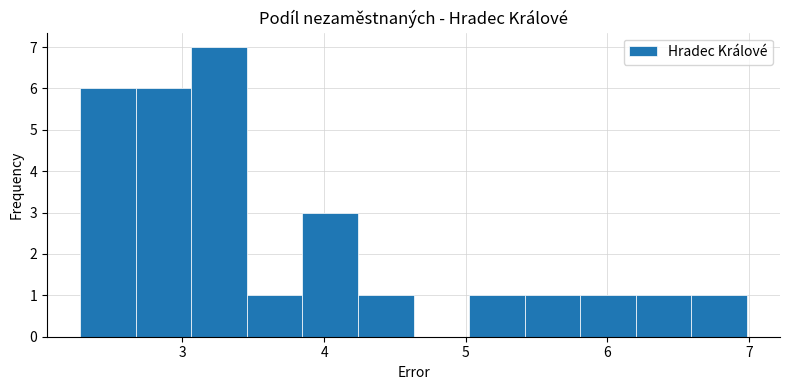

Read against the x-axis, roughly where is the centre of the tallest bar?

3.3